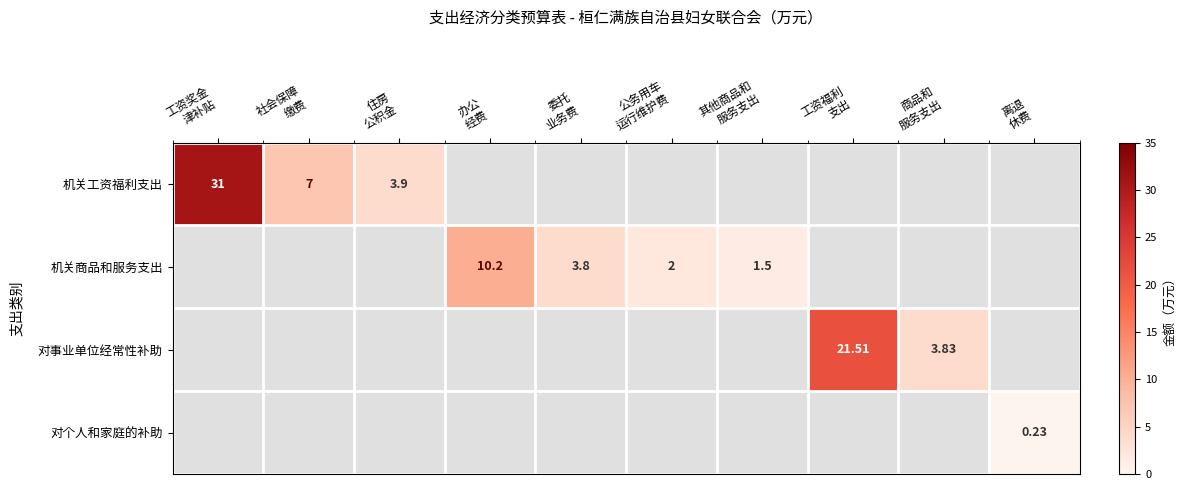

What is the sum of all 对个人和家庭的补助 values?

0.2